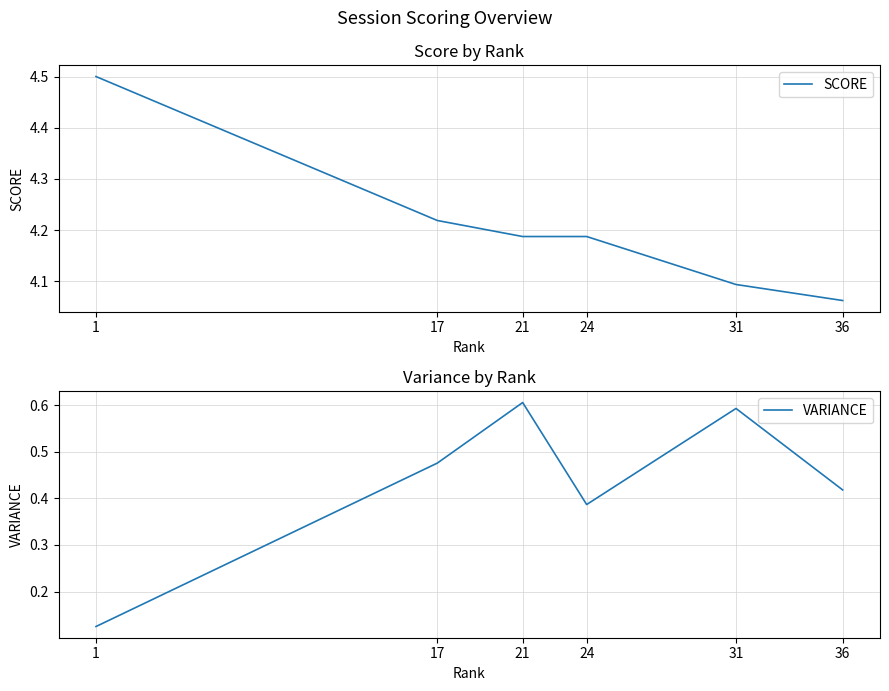

The value of SCORE at 36 is 4.1. True or false?

True